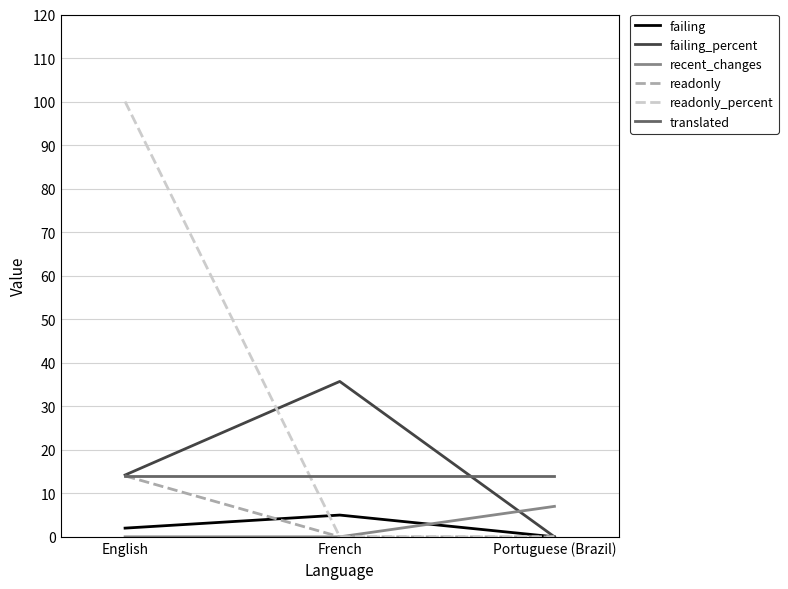

What position from the left is Portuguese (Brazil)?

3